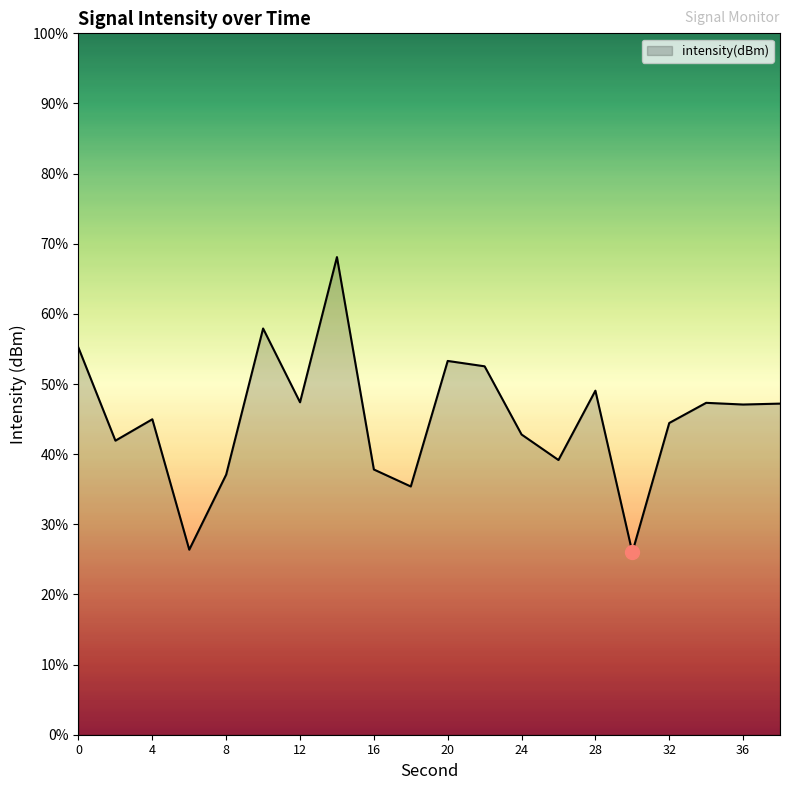

List the labels in order of value, smallest first.

30, 6, 18, 8, 16, 26, 2, 24, 32, 4, 36, 38, 34, 12, 28, 22, 20, 0, 10, 14